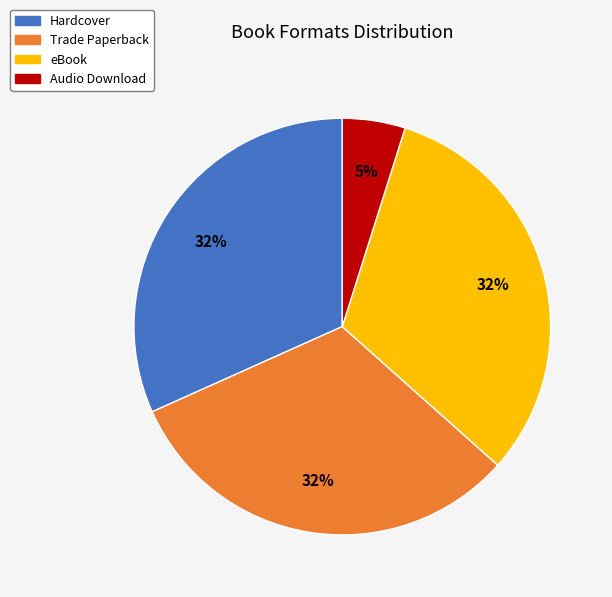

What is the smallest slice in the pie chart?

Audio Download